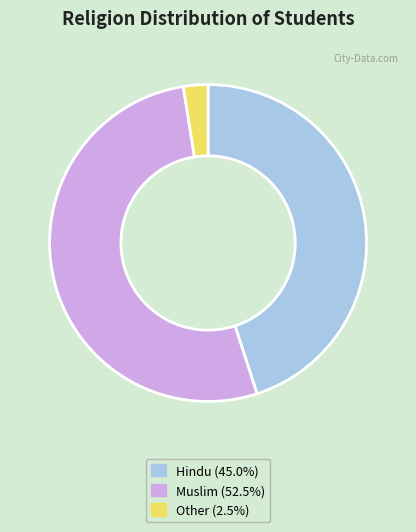

How many segments does this pie chart have?

3